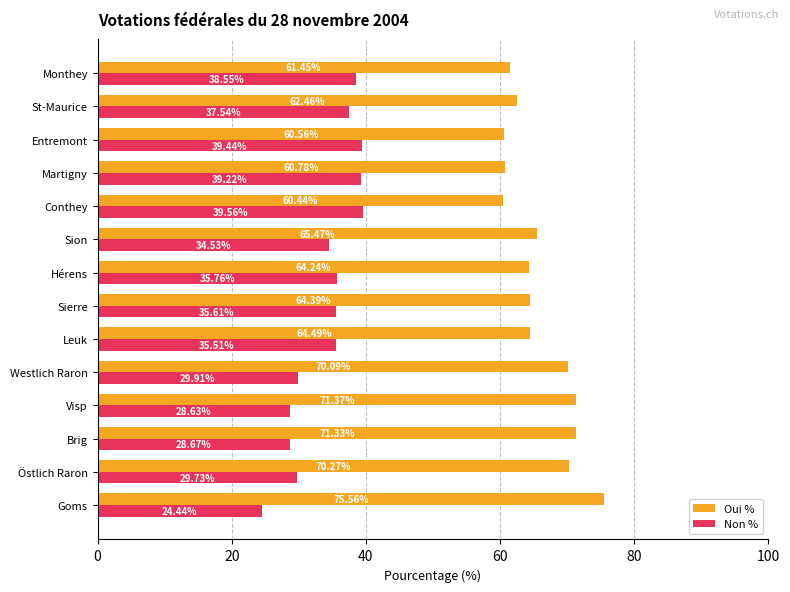

Rank the series by their average value, from lowest to highest.

Non %, Oui %